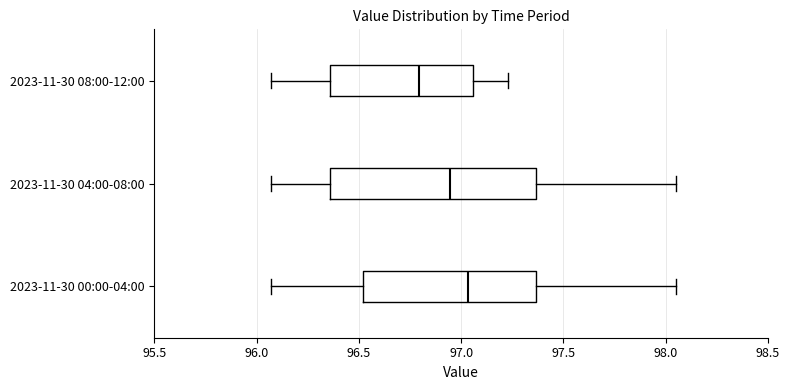

Reading bottom to top, transcribe this box plot: for each box, give where its median line is, the range the box spans, and where its two whiskers end, as read against the x-axis. The values are not printed on the chart, so give them approximately, as read against the axis.

2023-11-30 00:00-04:00: median 97.05, box 96.50 to 97.35, whiskers 96.05 to 98.05
2023-11-30 04:00-08:00: median 96.95, box 96.35 to 97.35, whiskers 96.05 to 98.05
2023-11-30 08:00-12:00: median 96.80, box 96.35 to 97.05, whiskers 96.05 to 97.25